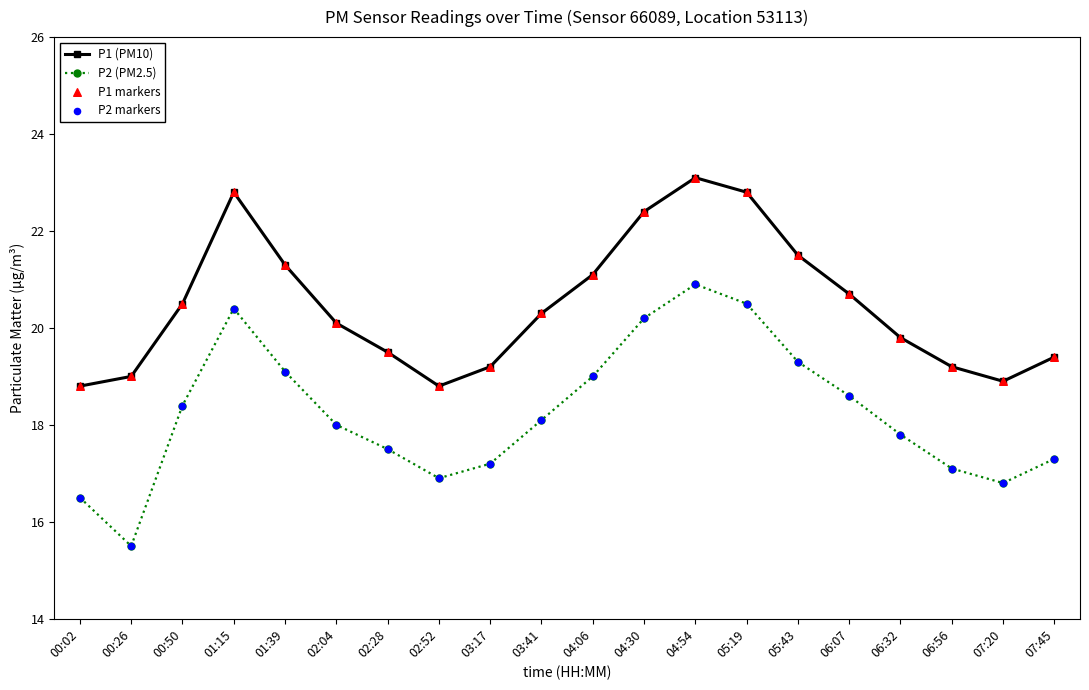

Which series has the largest total across all categories?

P1 (PM10)